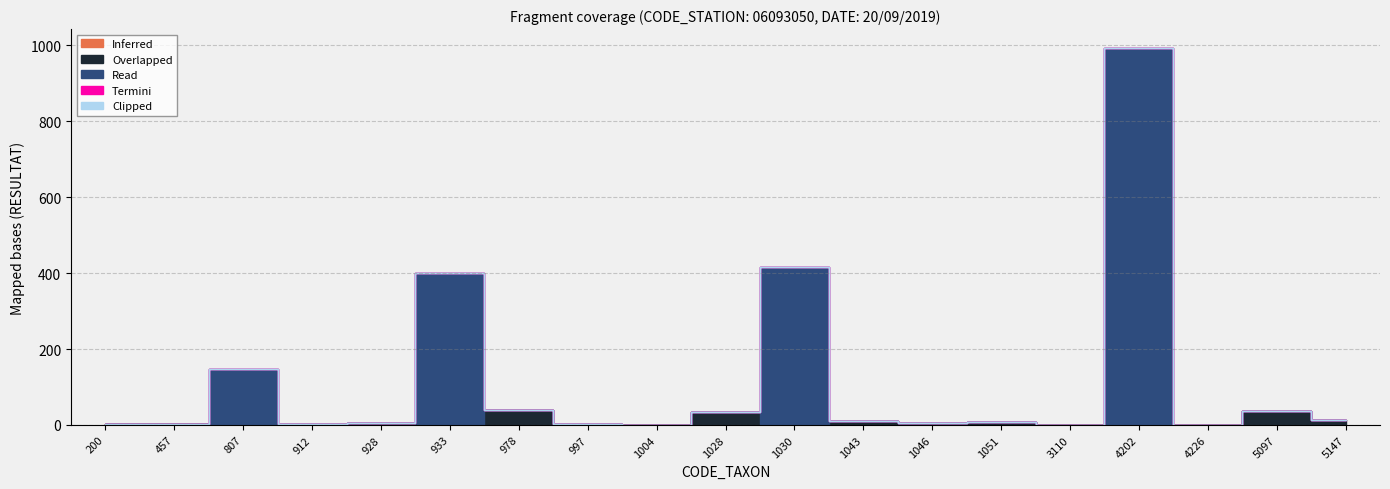

How many lines are shown in the chart?

5